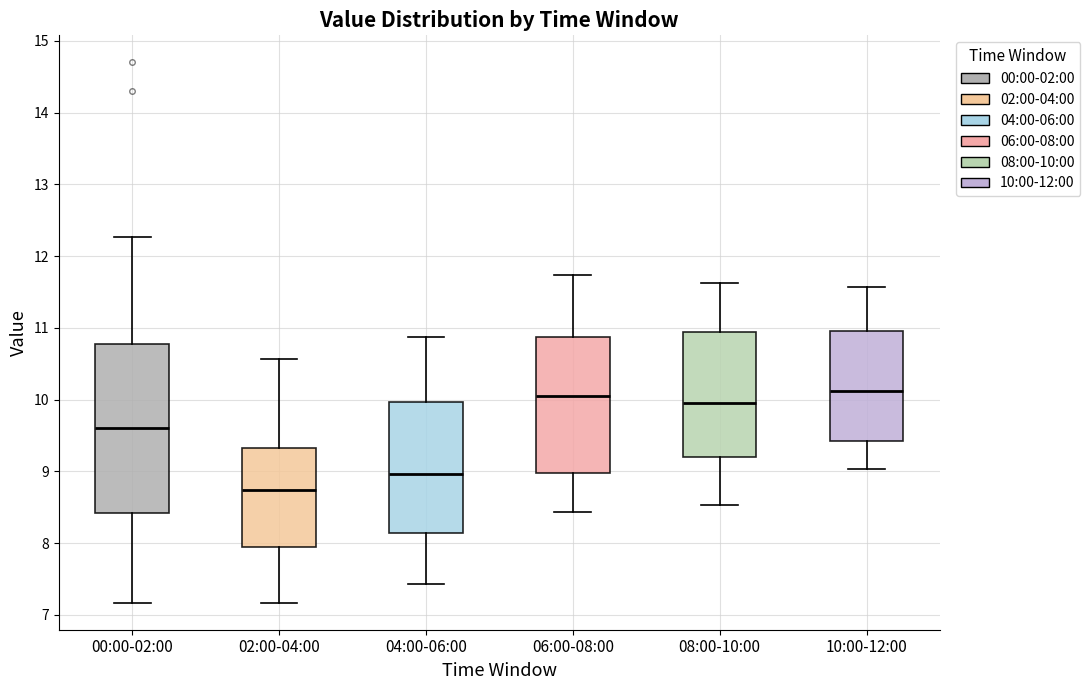

Reading left to right, transcribe this box plot: for each box, give where its median line is, the range the box spans, and where its two whiskers end, as read against the y-axis. The values are not printed on the chart, so give them approximately, as read against the axis.

00:00-02:00: median 9.6, box 8.4 to 10.8, whiskers 7.2 to 12.3
02:00-04:00: median 8.7, box 8.0 to 9.3, whiskers 7.2 to 10.6
04:00-06:00: median 9.0, box 8.1 to 10.0, whiskers 7.4 to 10.9
06:00-08:00: median 10.1, box 9.0 to 10.9, whiskers 8.4 to 11.7
08:00-10:00: median 10.0, box 9.2 to 10.9, whiskers 8.5 to 11.6
10:00-12:00: median 10.1, box 9.4 to 11.0, whiskers 9.0 to 11.6